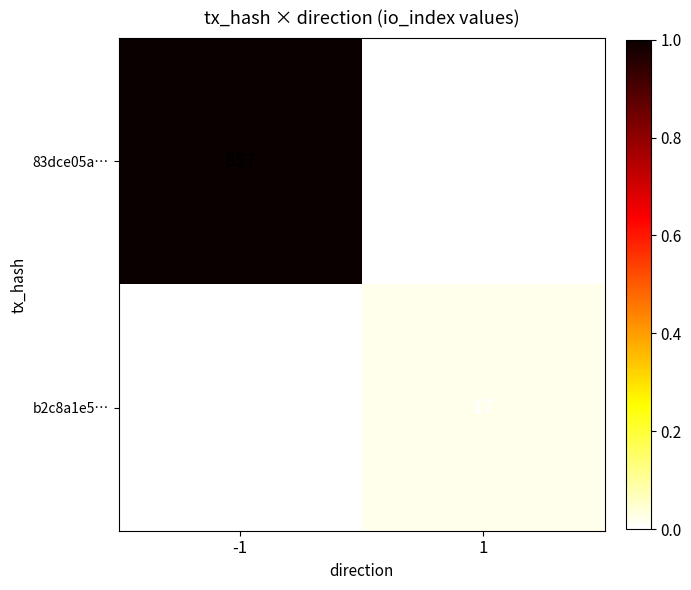

List the series in order of their peak value, lowest first.

b2c8a1e5…, 83dce05a…